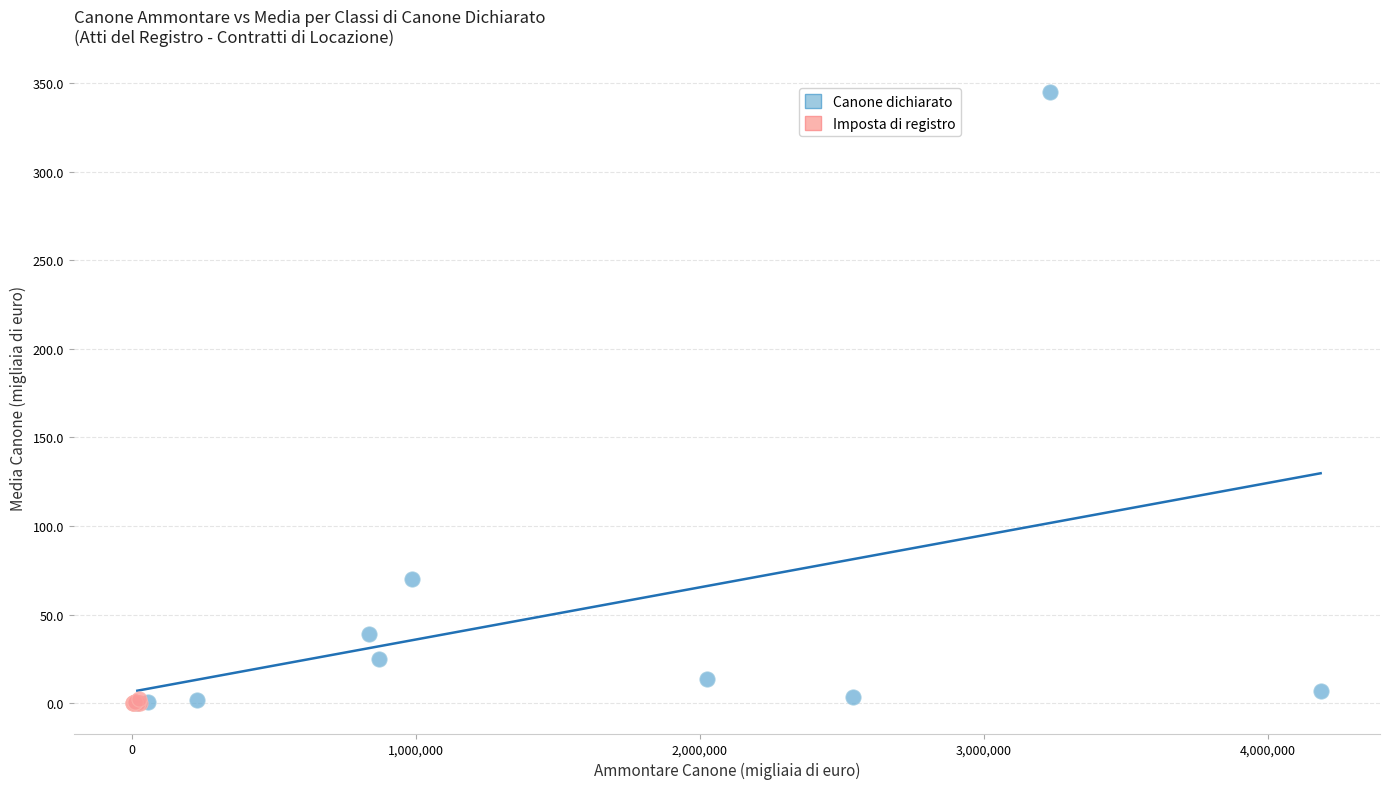

Which series has the largest Y range (max minus min)?

Canone dichiarato